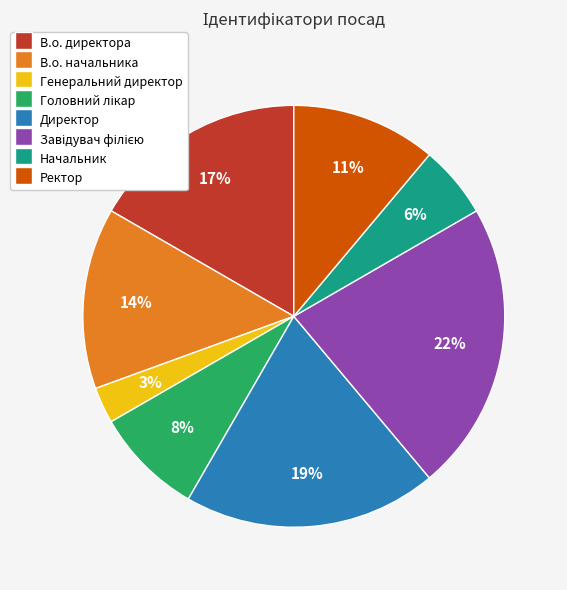

What is the smallest slice in the pie chart?

Генеральний директор